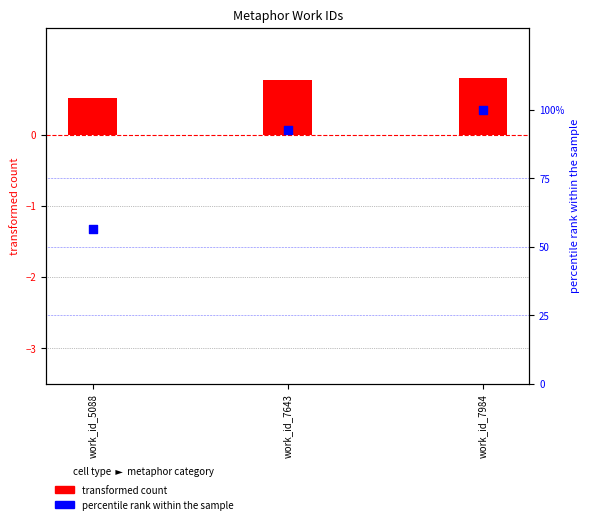

At which category is the sum across all series the highest?

work_id_7984